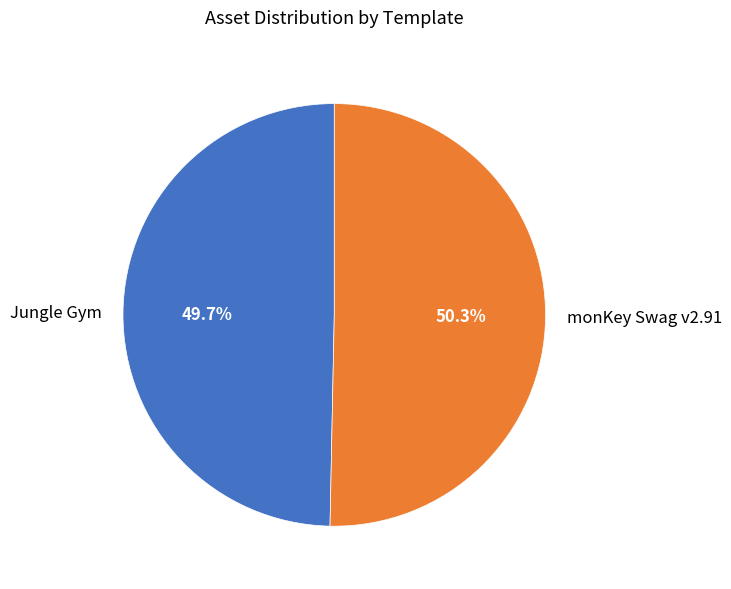

True or false: monKey Swag v2.91 accounts for 50% of the total.

True